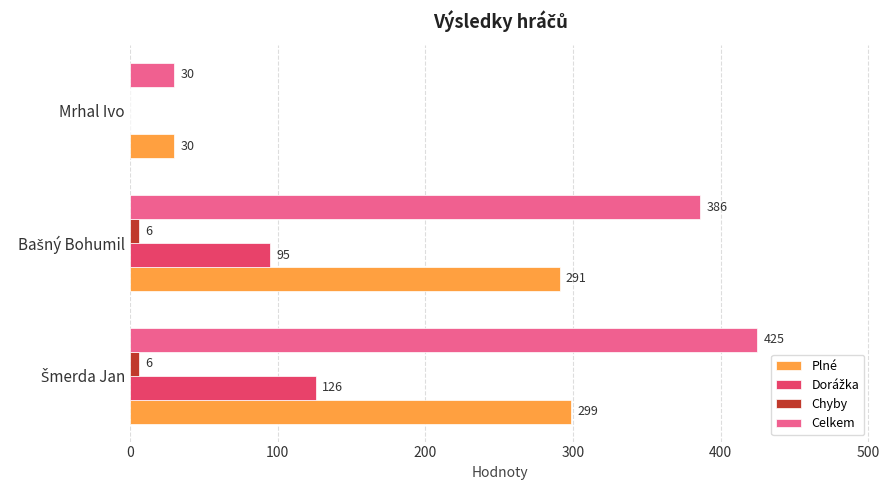

Which series has the largest total across all categories?

Celkem